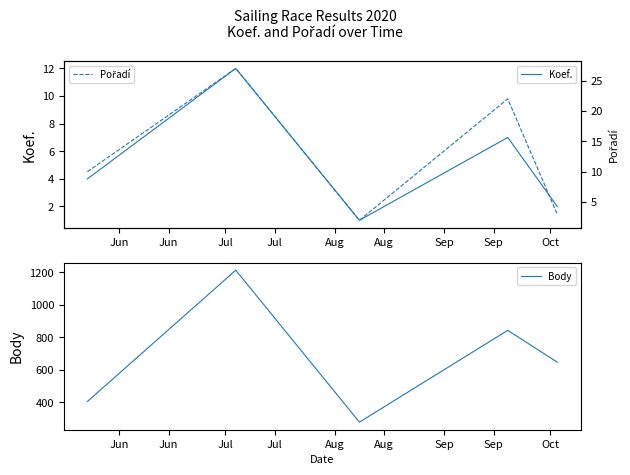

What is the greatest value displayed?

1212